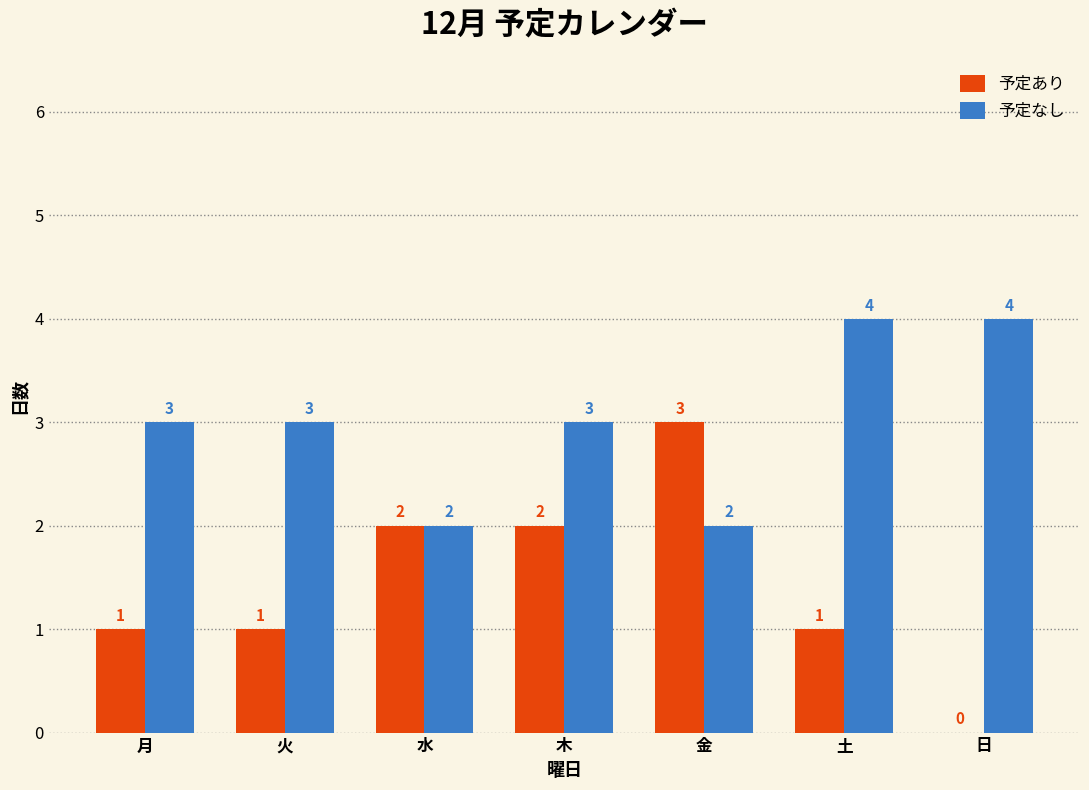

Which series changed the most between 水 and 土?

予定なし